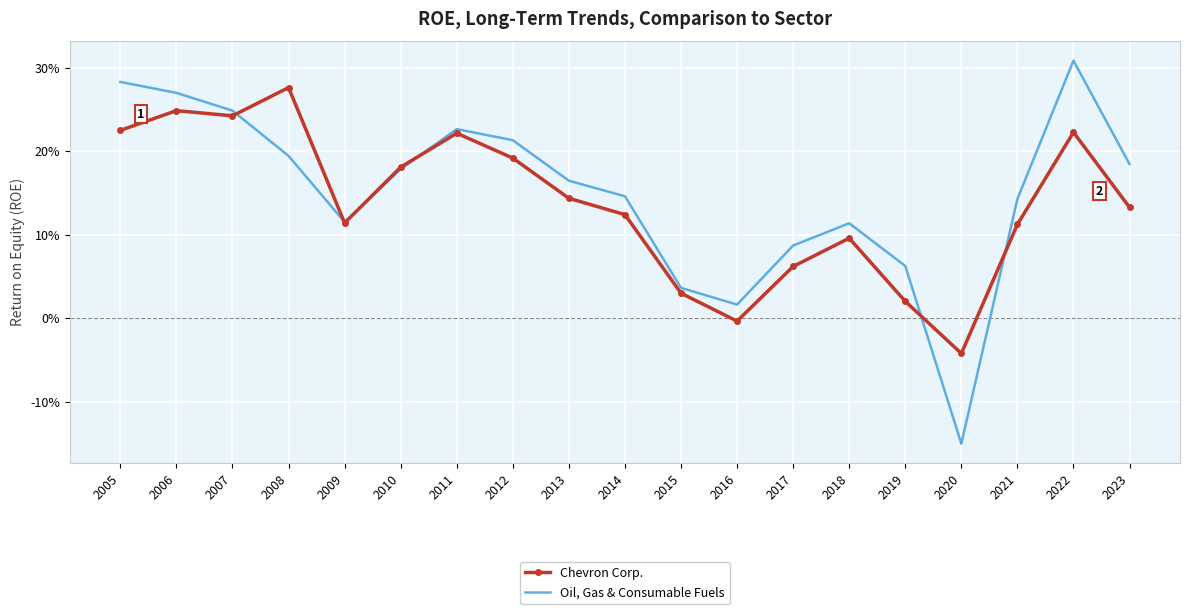

What are all the series names shown in the legend?

Chevron Corp., Oil, Gas & Consumable Fuels